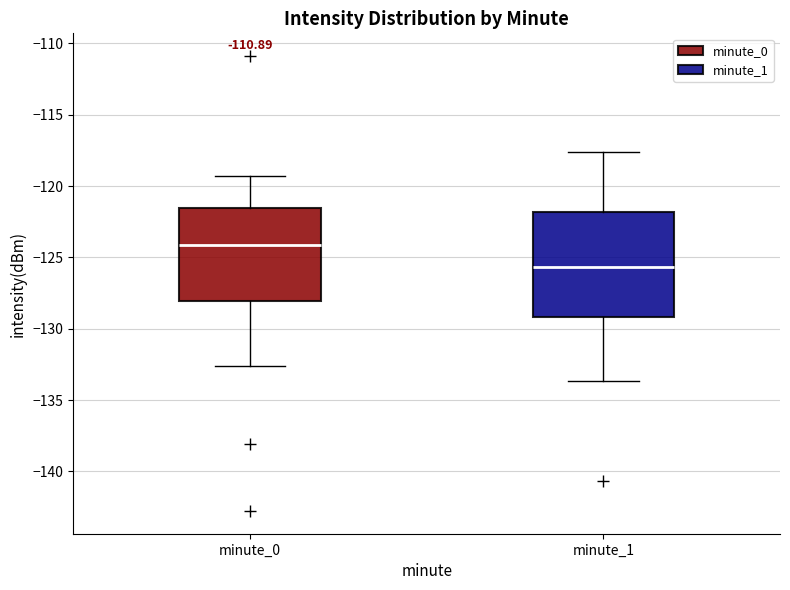

Which box's median line is the lowest?

minute_1